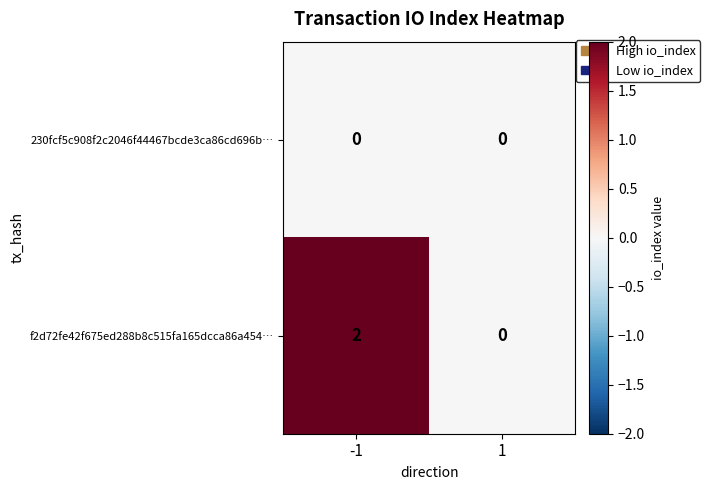

Which series changed the most between -1 and 1?

f2d72fe42f675ed288b8c515fa165dcca86a454…